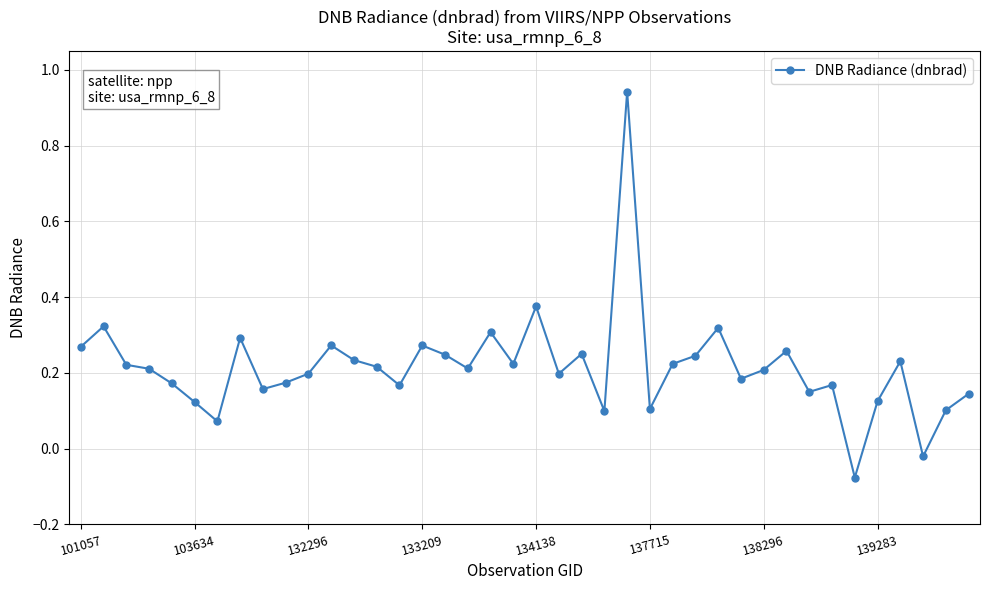

What is the difference between the maximum and second lowest values?

1.0